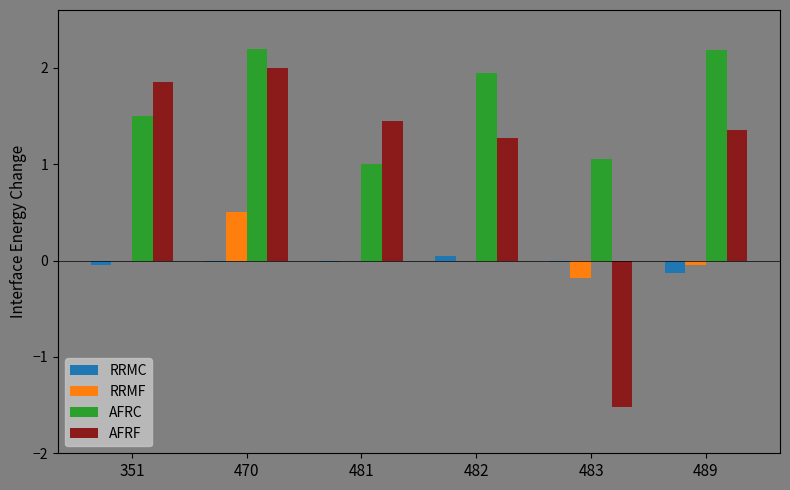

The value of RRMF at 481 is 0.3. True or false?

False